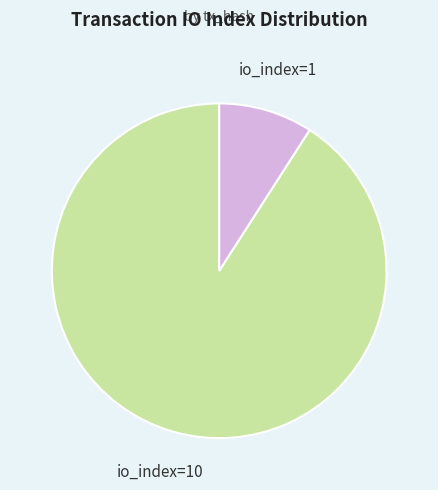

Which slice is the largest?

io_index=10